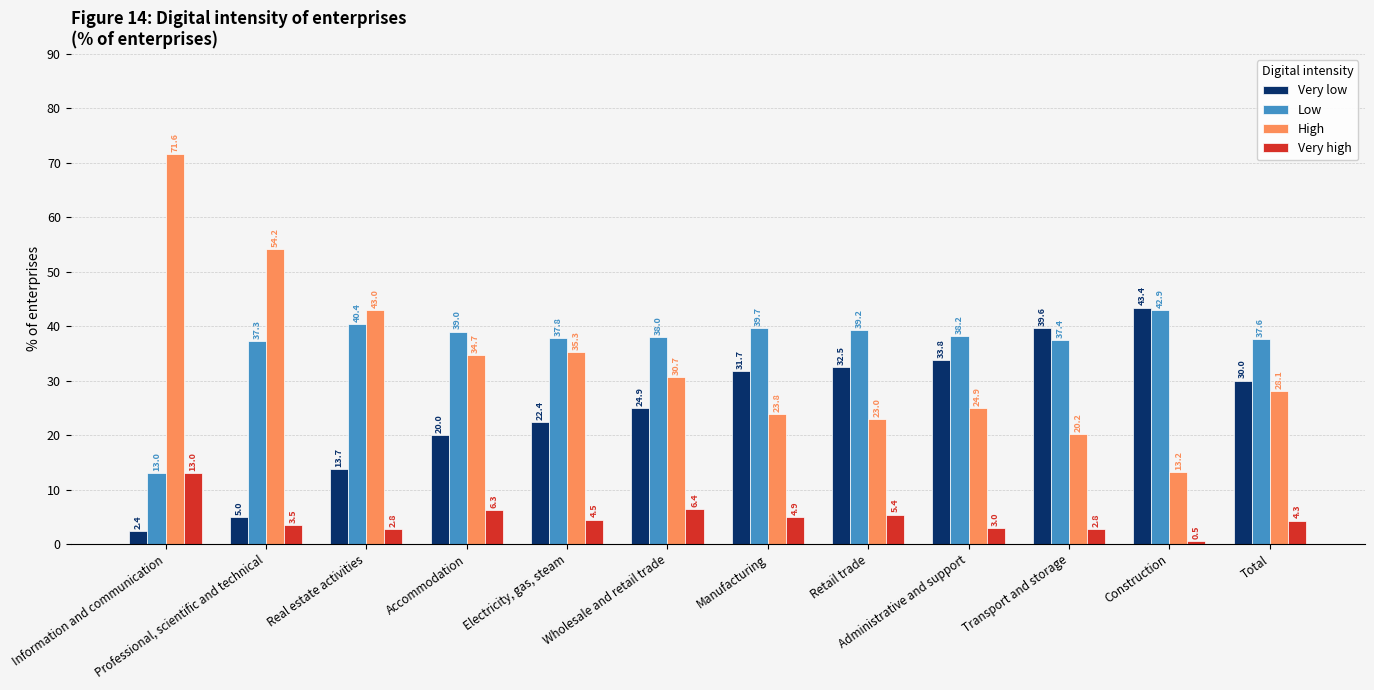

Which series has the widest spread of values?

High